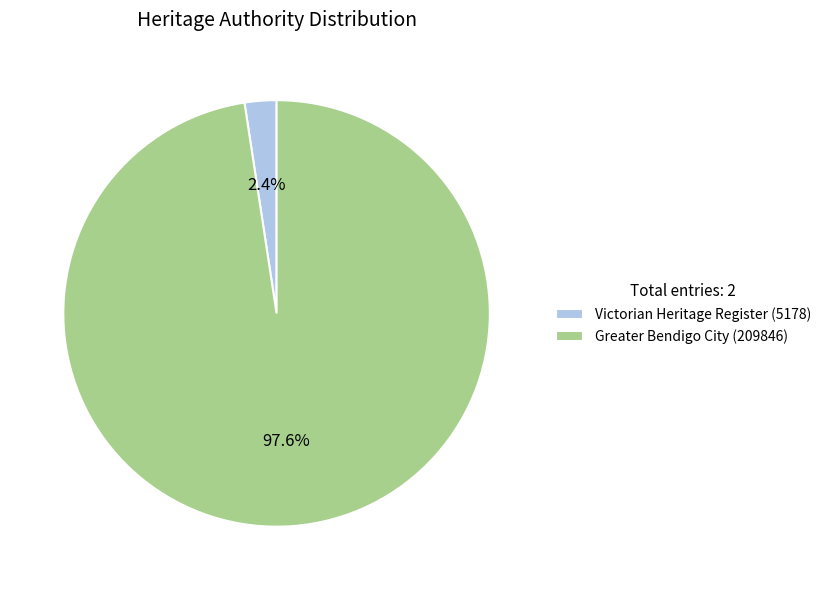

How many slices are in this pie chart?

2